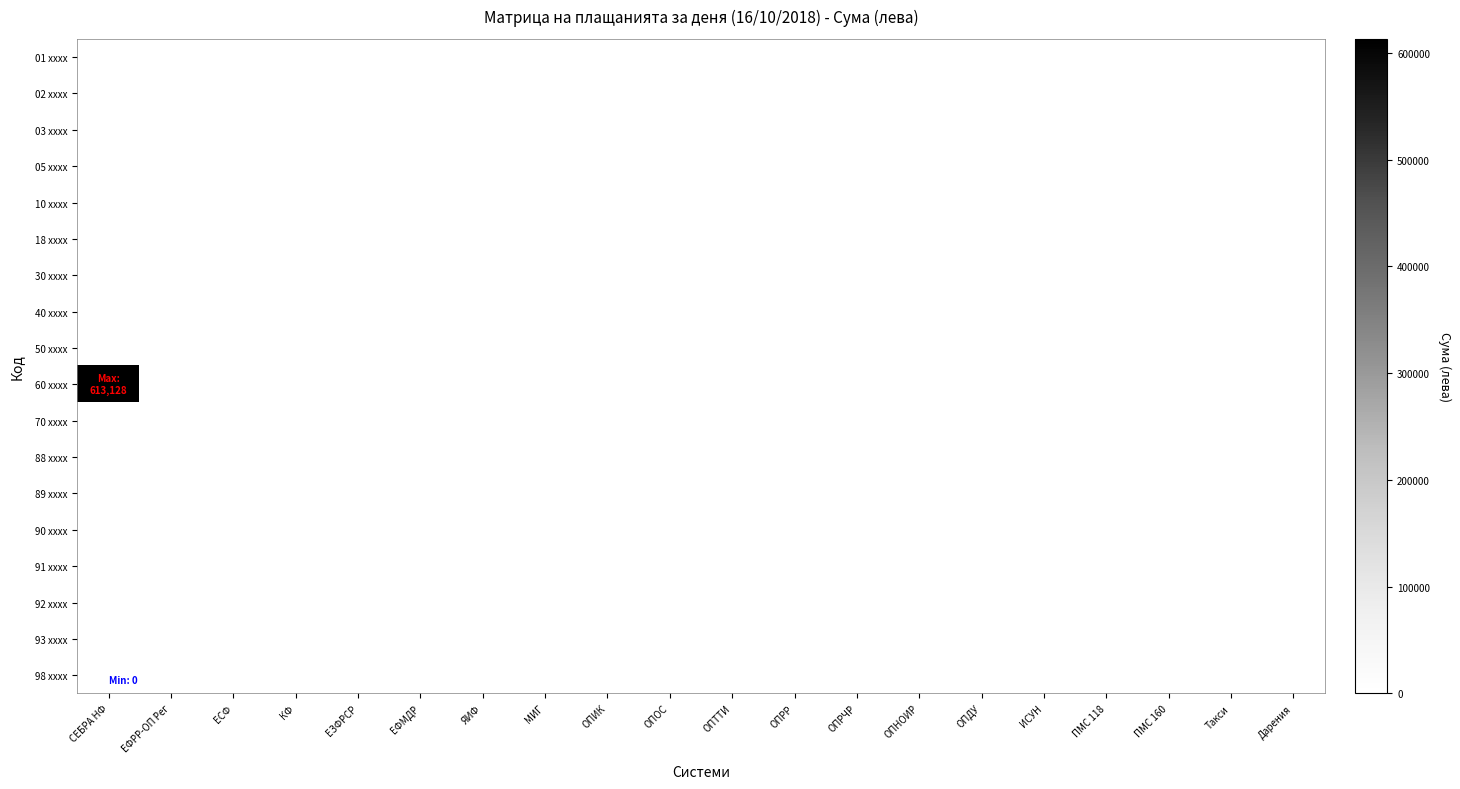

Reading left to right, extract all data points from this chart.

01 xxxx: СЕБРА НФ=0.0	ЕФРР-ОП Рег=0.0	ЕСФ=0.0	КФ=0.0	ЕЗФРСР=0.0	ЕФМДР=0.0	ЯИФ=0.0	МИГ=0.0	ОПИК=0.0	ОПОС=0.0	ОПТТИ=0.0	ОПРР=0.0	ОПРЧР=0.0	ОПНОИР=0.0	ОПДУ=0.0	ИСУН=0.0	ПМС 118=0.0	ПМС 160=0.0	Такси=0.0	Дарения=0.0
02 xxxx: СЕБРА НФ=0.0	ЕФРР-ОП Рег=0.0	ЕСФ=0.0	КФ=0.0	ЕЗФРСР=0.0	ЕФМДР=0.0	ЯИФ=0.0	МИГ=0.0	ОПИК=0.0	ОПОС=0.0	ОПТТИ=0.0	ОПРР=0.0	ОПРЧР=0.0	ОПНОИР=0.0	ОПДУ=0.0	ИСУН=0.0	ПМС 118=0.0	ПМС 160=0.0	Такси=0.0	Дарения=0.0
03 xxxx: СЕБРА НФ=0.0	ЕФРР-ОП Рег=0.0	ЕСФ=0.0	КФ=0.0	ЕЗФРСР=0.0	ЕФМДР=0.0	ЯИФ=0.0	МИГ=0.0	ОПИК=0.0	ОПОС=0.0	ОПТТИ=0.0	ОПРР=0.0	ОПРЧР=0.0	ОПНОИР=0.0	ОПДУ=0.0	ИСУН=0.0	ПМС 118=0.0	ПМС 160=0.0	Такси=0.0	Дарения=0.0
05 xxxx: СЕБРА НФ=0.0	ЕФРР-ОП Рег=0.0	ЕСФ=0.0	КФ=0.0	ЕЗФРСР=0.0	ЕФМДР=0.0	ЯИФ=0.0	МИГ=0.0	ОПИК=0.0	ОПОС=0.0	ОПТТИ=0.0	ОПРР=0.0	ОПРЧР=0.0	ОПНОИР=0.0	ОПДУ=0.0	ИСУН=0.0	ПМС 118=0.0	ПМС 160=0.0	Такси=0.0	Дарения=0.0
10 xxxx: СЕБРА НФ=0.0	ЕФРР-ОП Рег=0.0	ЕСФ=0.0	КФ=0.0	ЕЗФРСР=0.0	ЕФМДР=0.0	ЯИФ=0.0	МИГ=0.0	ОПИК=0.0	ОПОС=0.0	ОПТТИ=0.0	ОПРР=0.0	ОПРЧР=0.0	ОПНОИР=0.0	ОПДУ=0.0	ИСУН=0.0	ПМС 118=0.0	ПМС 160=0.0	Такси=0.0	Дарения=0.0
18 xxxx: СЕБРА НФ=0.0	ЕФРР-ОП Рег=0.0	ЕСФ=0.0	КФ=0.0	ЕЗФРСР=0.0	ЕФМДР=0.0	ЯИФ=0.0	МИГ=0.0	ОПИК=0.0	ОПОС=0.0	ОПТТИ=0.0	ОПРР=0.0	ОПРЧР=0.0	ОПНОИР=0.0	ОПДУ=0.0	ИСУН=0.0	ПМС 118=0.0	ПМС 160=0.0	Такси=0.0	Дарения=0.0
30 xxxx: СЕБРА НФ=0.0	ЕФРР-ОП Рег=0.0	ЕСФ=0.0	КФ=0.0	ЕЗФРСР=0.0	ЕФМДР=0.0	ЯИФ=0.0	МИГ=0.0	ОПИК=0.0	ОПОС=0.0	ОПТТИ=0.0	ОПРР=0.0	ОПРЧР=0.0	ОПНОИР=0.0	ОПДУ=0.0	ИСУН=0.0	ПМС 118=0.0	ПМС 160=0.0	Такси=0.0	Дарения=0.0
40 xxxx: СЕБРА НФ=0.0	ЕФРР-ОП Рег=0.0	ЕСФ=0.0	КФ=0.0	ЕЗФРСР=0.0	ЕФМДР=0.0	ЯИФ=0.0	МИГ=0.0	ОПИК=0.0	ОПОС=0.0	ОПТТИ=0.0	ОПРР=0.0	ОПРЧР=0.0	ОПНОИР=0.0	ОПДУ=0.0	ИСУН=0.0	ПМС 118=0.0	ПМС 160=0.0	Такси=0.0	Дарения=0.0
50 xxxx: СЕБРА НФ=0.0	ЕФРР-ОП Рег=0.0	ЕСФ=0.0	КФ=0.0	ЕЗФРСР=0.0	ЕФМДР=0.0	ЯИФ=0.0	МИГ=0.0	ОПИК=0.0	ОПОС=0.0	ОПТТИ=0.0	ОПРР=0.0	ОПРЧР=0.0	ОПНОИР=0.0	ОПДУ=0.0	ИСУН=0.0	ПМС 118=0.0	ПМС 160=0.0	Такси=0.0	Дарения=0.0
60 xxxx: СЕБРА НФ=613127.8	ЕФРР-ОП Рег=0.0	ЕСФ=0.0	КФ=0.0	ЕЗФРСР=0.0	ЕФМДР=0.0	ЯИФ=0.0	МИГ=0.0	ОПИК=0.0	ОПОС=0.0	ОПТТИ=0.0	ОПРР=0.0	ОПРЧР=0.0	ОПНОИР=0.0	ОПДУ=0.0	ИСУН=0.0	ПМС 118=0.0	ПМС 160=0.0	Такси=0.0	Дарения=0.0
70 xxxx: СЕБРА НФ=0.0	ЕФРР-ОП Рег=0.0	ЕСФ=0.0	КФ=0.0	ЕЗФРСР=0.0	ЕФМДР=0.0	ЯИФ=0.0	МИГ=0.0	ОПИК=0.0	ОПОС=0.0	ОПТТИ=0.0	ОПРР=0.0	ОПРЧР=0.0	ОПНОИР=0.0	ОПДУ=0.0	ИСУН=0.0	ПМС 118=0.0	ПМС 160=0.0	Такси=0.0	Дарения=0.0
88 xxxx: СЕБРА НФ=0.0	ЕФРР-ОП Рег=0.0	ЕСФ=0.0	КФ=0.0	ЕЗФРСР=0.0	ЕФМДР=0.0	ЯИФ=0.0	МИГ=0.0	ОПИК=0.0	ОПОС=0.0	ОПТТИ=0.0	ОПРР=0.0	ОПРЧР=0.0	ОПНОИР=0.0	ОПДУ=0.0	ИСУН=0.0	ПМС 118=0.0	ПМС 160=0.0	Такси=0.0	Дарения=0.0
89 xxxx: СЕБРА НФ=0.0	ЕФРР-ОП Рег=0.0	ЕСФ=0.0	КФ=0.0	ЕЗФРСР=0.0	ЕФМДР=0.0	ЯИФ=0.0	МИГ=0.0	ОПИК=0.0	ОПОС=0.0	ОПТТИ=0.0	ОПРР=0.0	ОПРЧР=0.0	ОПНОИР=0.0	ОПДУ=0.0	ИСУН=0.0	ПМС 118=0.0	ПМС 160=0.0	Такси=0.0	Дарения=0.0
90 xxxx: СЕБРА НФ=0.0	ЕФРР-ОП Рег=0.0	ЕСФ=0.0	КФ=0.0	ЕЗФРСР=0.0	ЕФМДР=0.0	ЯИФ=0.0	МИГ=0.0	ОПИК=0.0	ОПОС=0.0	ОПТТИ=0.0	ОПРР=0.0	ОПРЧР=0.0	ОПНОИР=0.0	ОПДУ=0.0	ИСУН=0.0	ПМС 118=0.0	ПМС 160=0.0	Такси=0.0	Дарения=0.0
91 xxxx: СЕБРА НФ=0.0	ЕФРР-ОП Рег=0.0	ЕСФ=0.0	КФ=0.0	ЕЗФРСР=0.0	ЕФМДР=0.0	ЯИФ=0.0	МИГ=0.0	ОПИК=0.0	ОПОС=0.0	ОПТТИ=0.0	ОПРР=0.0	ОПРЧР=0.0	ОПНОИР=0.0	ОПДУ=0.0	ИСУН=0.0	ПМС 118=0.0	ПМС 160=0.0	Такси=0.0	Дарения=0.0
92 xxxx: СЕБРА НФ=0.0	ЕФРР-ОП Рег=0.0	ЕСФ=0.0	КФ=0.0	ЕЗФРСР=0.0	ЕФМДР=0.0	ЯИФ=0.0	МИГ=0.0	ОПИК=0.0	ОПОС=0.0	ОПТТИ=0.0	ОПРР=0.0	ОПРЧР=0.0	ОПНОИР=0.0	ОПДУ=0.0	ИСУН=0.0	ПМС 118=0.0	ПМС 160=0.0	Такси=0.0	Дарения=0.0
93 xxxx: СЕБРА НФ=0.0	ЕФРР-ОП Рег=0.0	ЕСФ=0.0	КФ=0.0	ЕЗФРСР=0.0	ЕФМДР=0.0	ЯИФ=0.0	МИГ=0.0	ОПИК=0.0	ОПОС=0.0	ОПТТИ=0.0	ОПРР=0.0	ОПРЧР=0.0	ОПНОИР=0.0	ОПДУ=0.0	ИСУН=0.0	ПМС 118=0.0	ПМС 160=0.0	Такси=0.0	Дарения=0.0
98 xxxx: СЕБРА НФ=0.0	ЕФРР-ОП Рег=0.0	ЕСФ=0.0	КФ=0.0	ЕЗФРСР=0.0	ЕФМДР=0.0	ЯИФ=0.0	МИГ=0.0	ОПИК=0.0	ОПОС=0.0	ОПТТИ=0.0	ОПРР=0.0	ОПРЧР=0.0	ОПНОИР=0.0	ОПДУ=0.0	ИСУН=0.0	ПМС 118=0.0	ПМС 160=0.0	Такси=0.0	Дарения=0.0